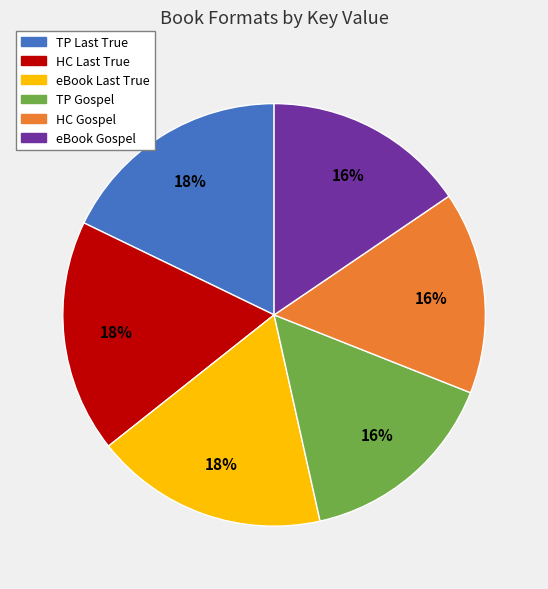

Is there a majority slice in this chart?

No